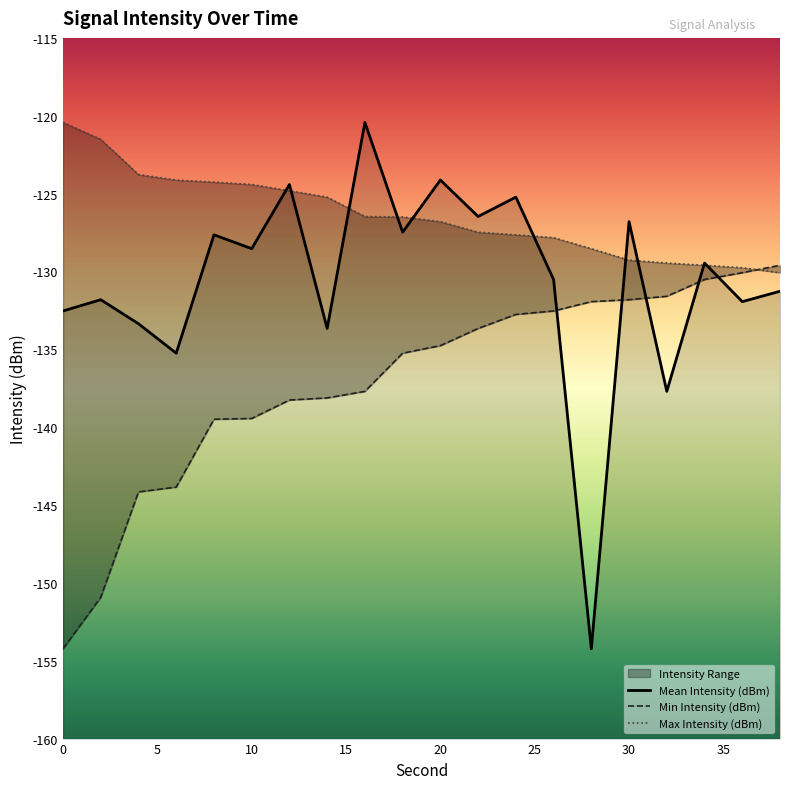

True or false: Min Intensity (dBm) has a value of -137.7 at 16.

True